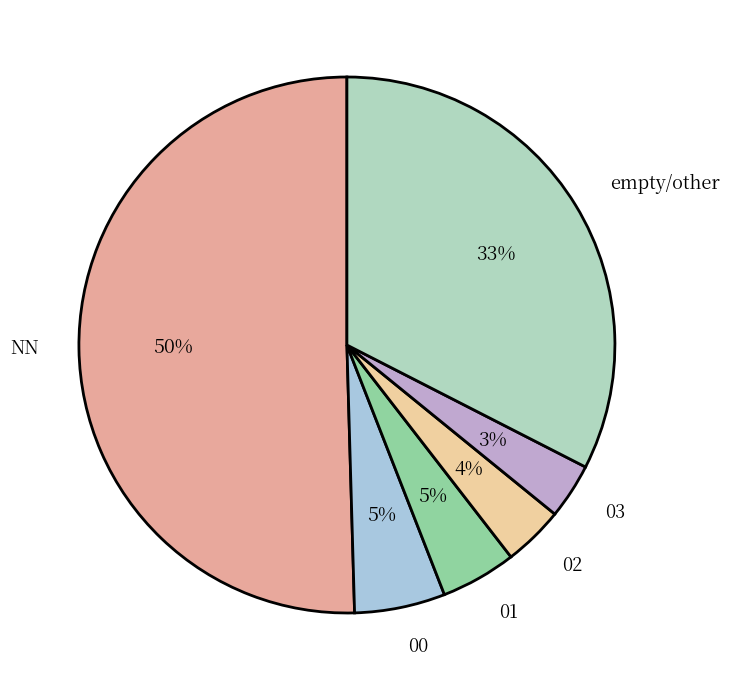

True or false: 01 accounts for 16% of the total.

False